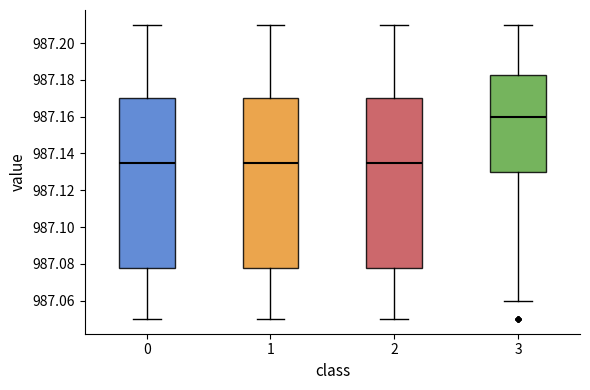

Where does the median line of the box at x = 1 sit on the y-axis? The values are not printed on the chart, so give them approximately, as read against the axis.

987.136